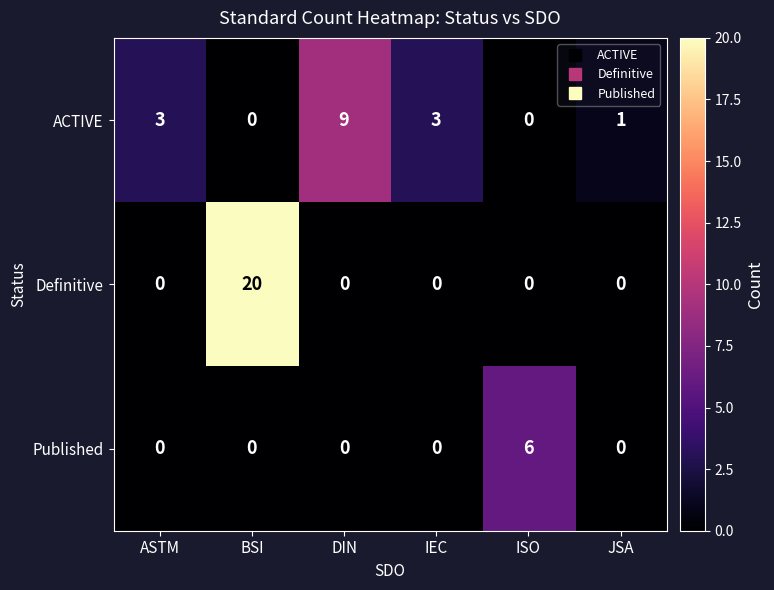

What is the maximum value shown in the chart?

20